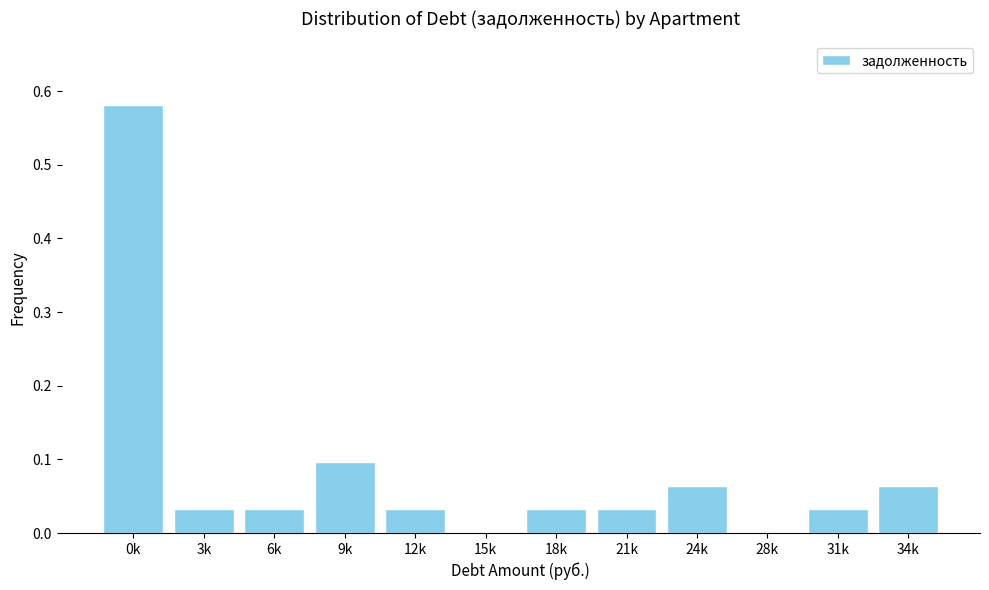

Between 9k and 6k, which is larger?

9k